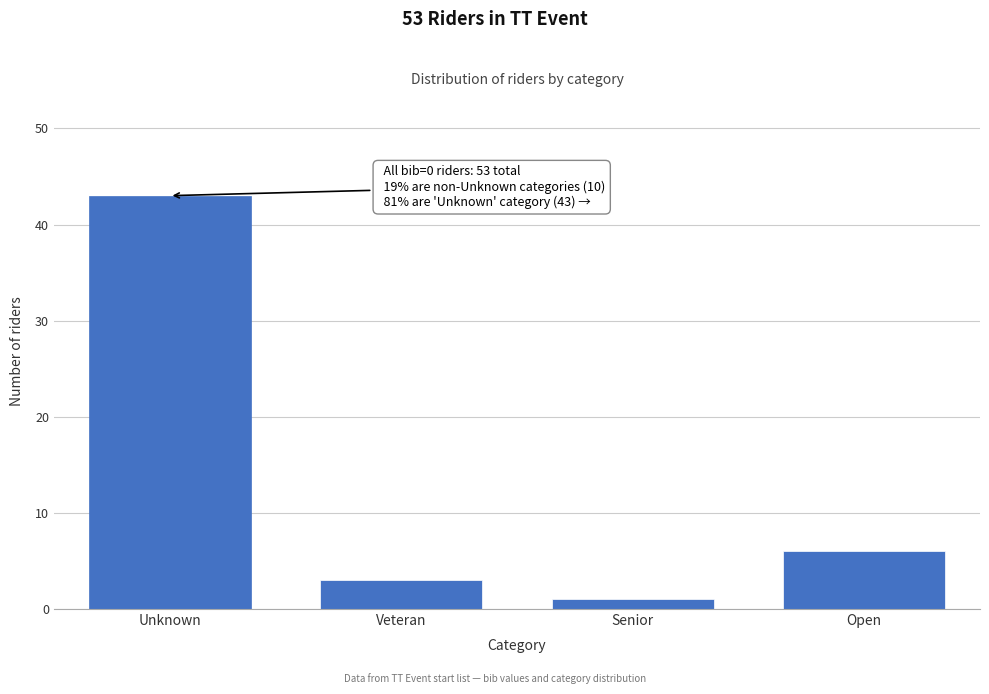

Reading left to right, what are all the values shown in this chart?

43	3	1	6